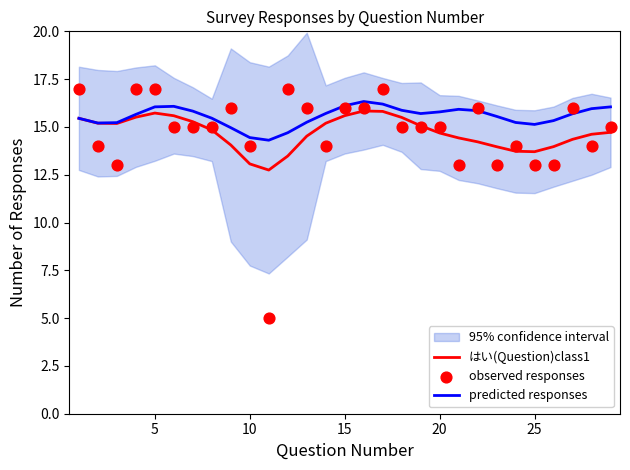

What is the minimum value for はい(Question)class1?

12.7